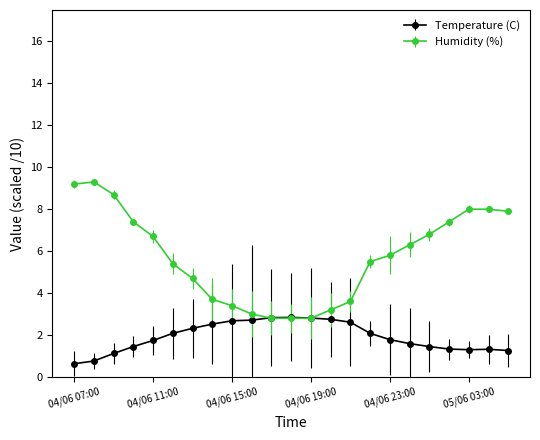

What are all the series names shown in the legend?

Temperature (C), Humidity (%)